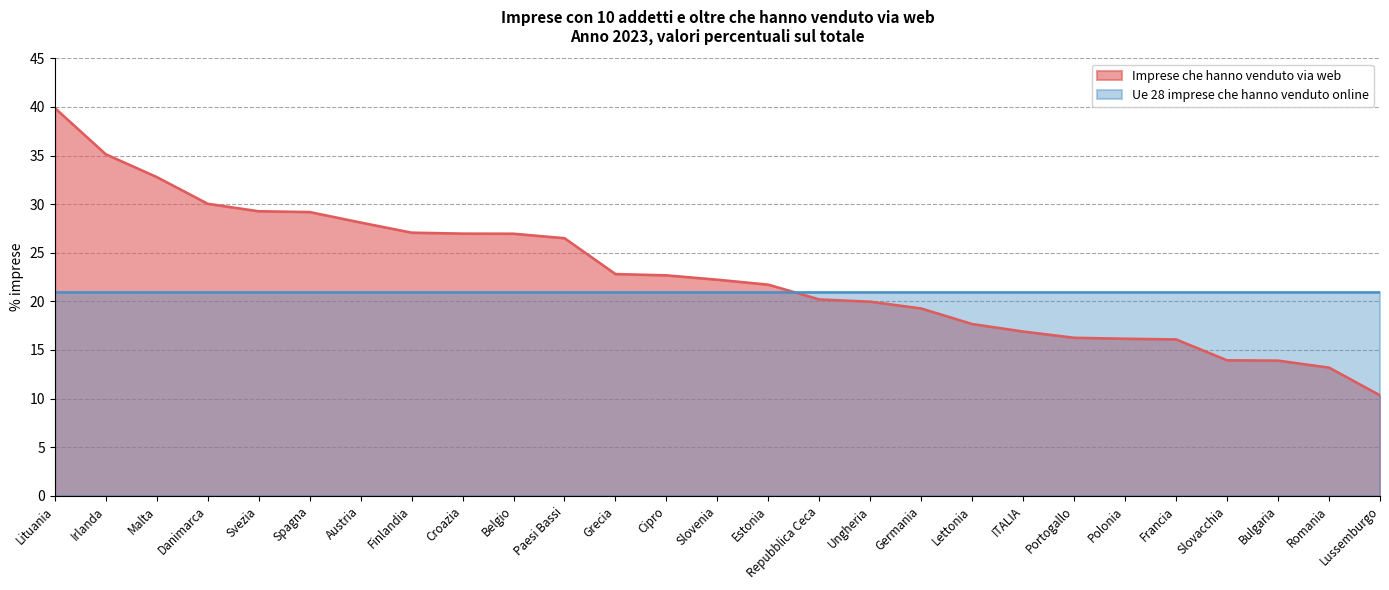

What is the ratio of the value at Ungheria to the value at Portogallo?

1.2